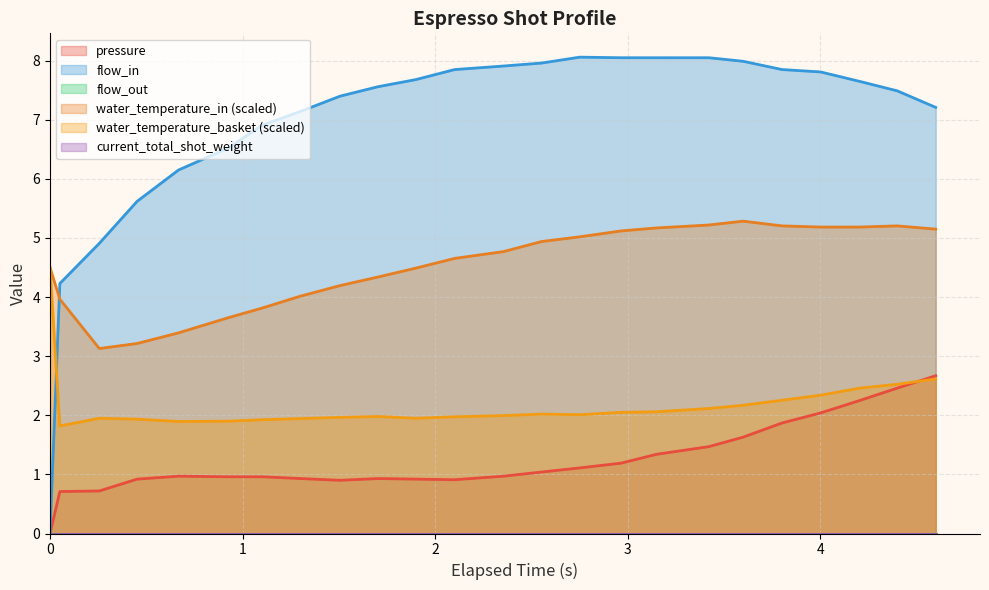

Does the chart display data point markers on the line(s)?

No